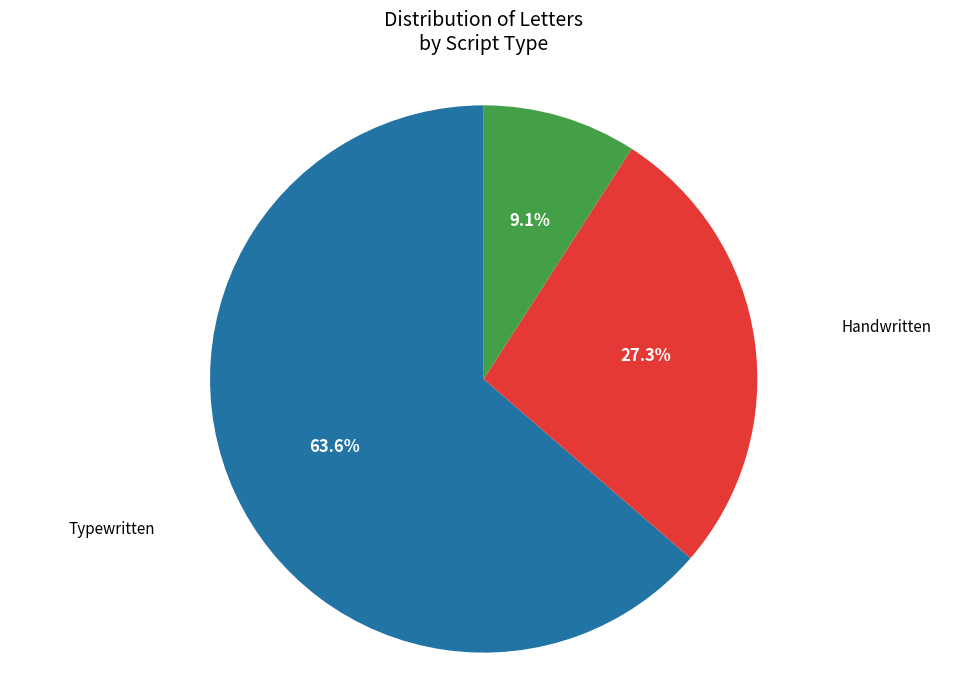

What is the ratio of the value at Handwritten to the value at Typewritten?

0.4